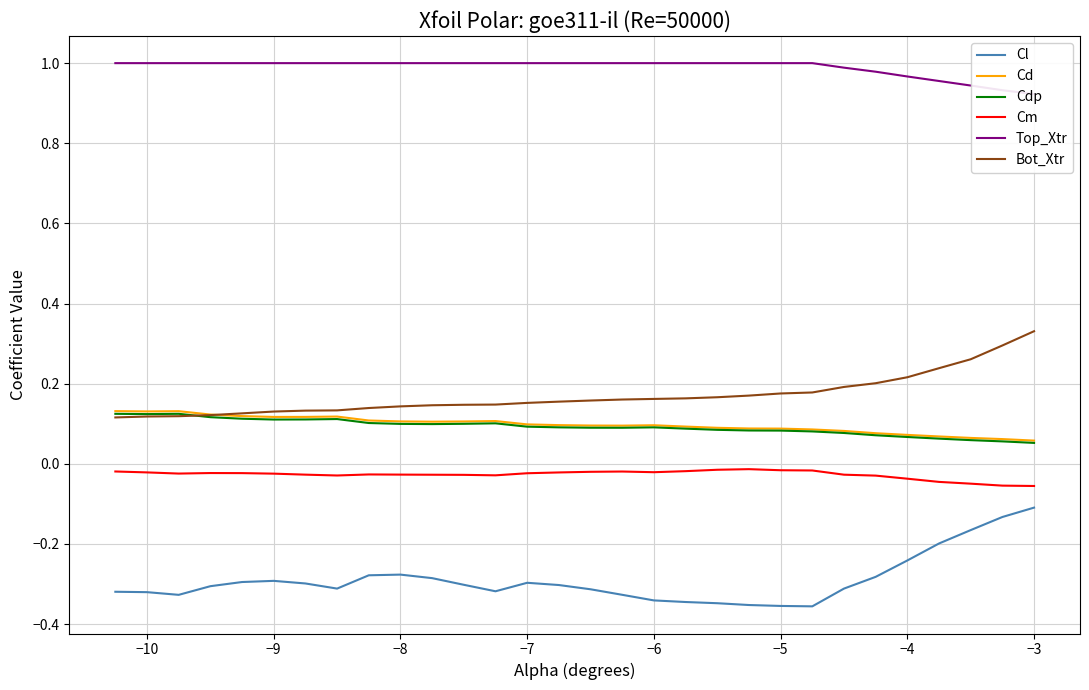

What are all the series names shown in the legend?

Cl, Cd, Cdp, Cm, Top_Xtr, Bot_Xtr